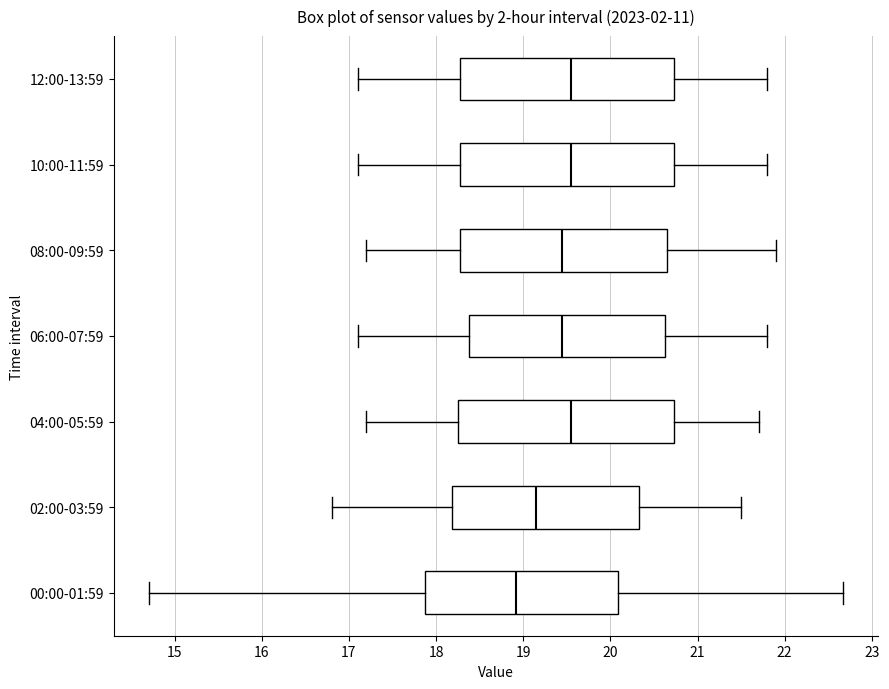

Reading bottom to top, transcribe this box plot: for each box, give where its median line is, the range the box spans, and where its two whiskers end, as read against the x-axis. The values are not printed on the chart, so give them approximately, as read against the axis.

00:00-01:59: median 18.9, box 17.9 to 20.1, whiskers 14.7 to 22.7
02:00-03:59: median 19.2, box 18.2 to 20.3, whiskers 16.8 to 21.5
04:00-05:59: median 19.6, box 18.3 to 20.7, whiskers 17.2 to 21.7
06:00-07:59: median 19.5, box 18.4 to 20.6, whiskers 17.1 to 21.8
08:00-09:59: median 19.5, box 18.3 to 20.7, whiskers 17.2 to 21.9
10:00-11:59: median 19.6, box 18.3 to 20.7, whiskers 17.1 to 21.8
12:00-13:59: median 19.6, box 18.3 to 20.7, whiskers 17.1 to 21.8